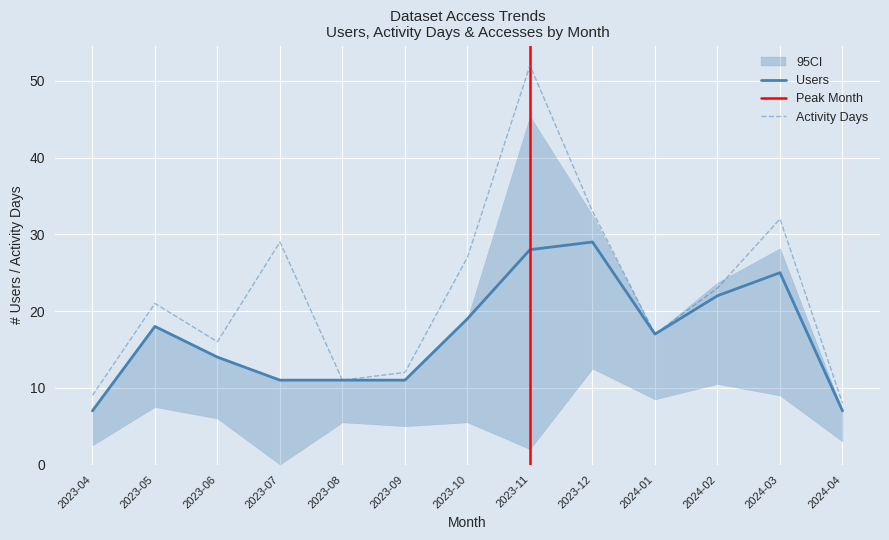

Reading left to right, list all the values displayed in this chart.

Users: 2023-04=7	2023-05=18	2023-06=14	2023-07=11	2023-08=11	2023-09=11	2023-10=19	2023-11=28	2023-12=29	2024-01=17	2024-02=22	2024-03=25	2024-04=7
Activity Days: 2023-04=9	2023-05=21	2023-06=16	2023-07=29	2023-08=11	2023-09=12	2023-10=27	2023-11=52	2023-12=33	2024-01=17	2024-02=23	2024-03=32	2024-04=8